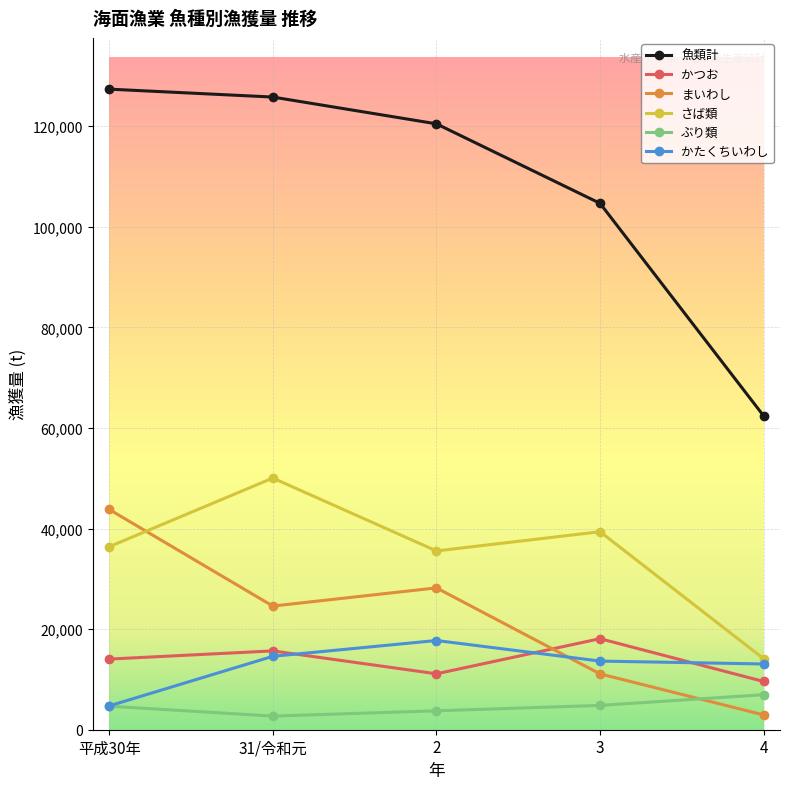

The 魚類計 series shows 181038 at 31/令和元. True or false?

False